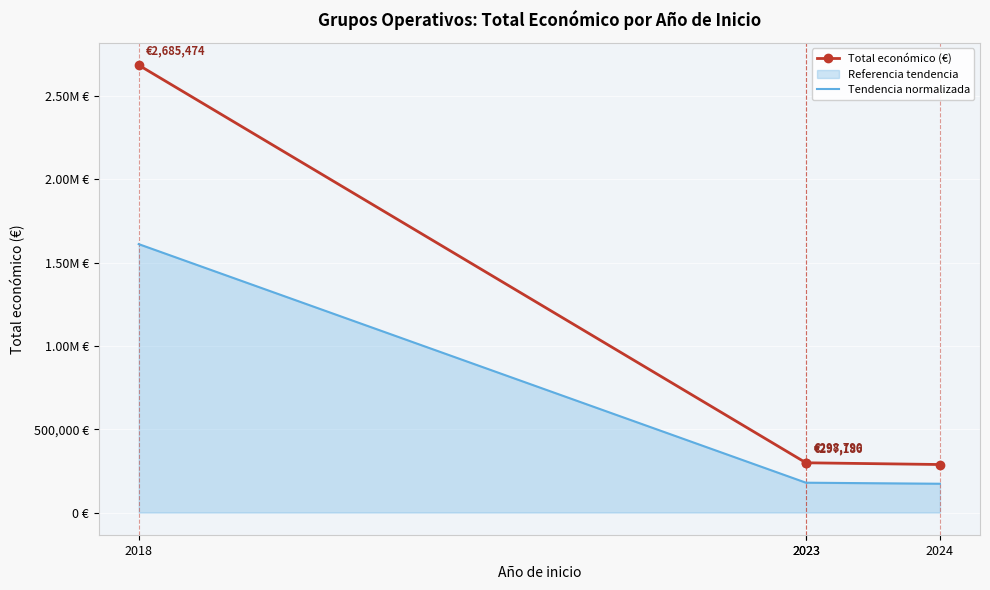

Where does the Total económico (€) series first go above 298790?

2018